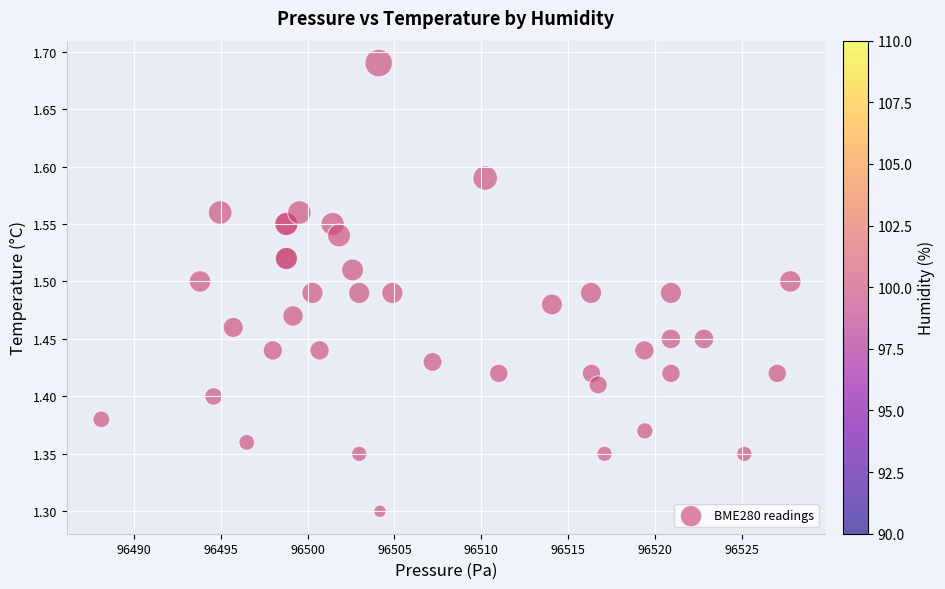

What Y value in the scatter plot is closest to 1?

1.3